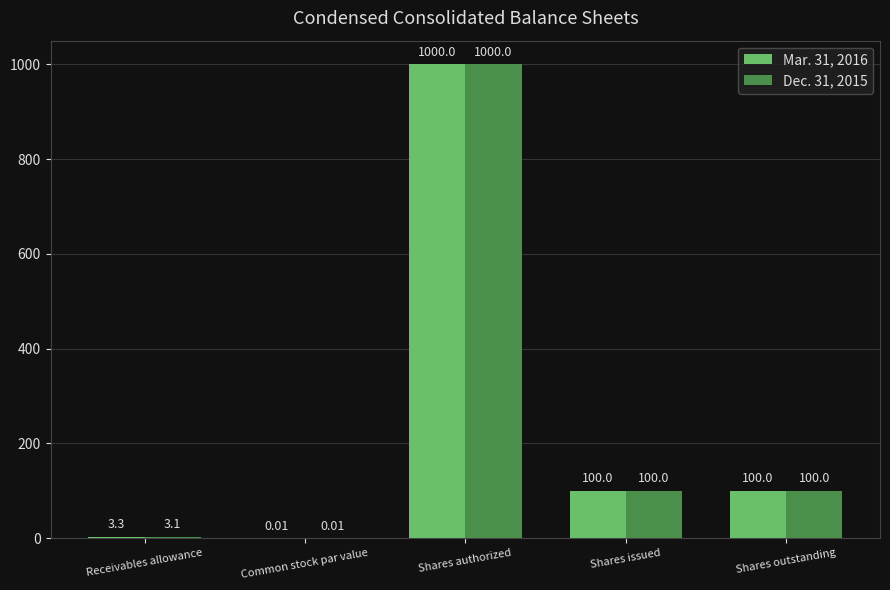

What is the total value across all series at Shares authorized?

2000.0